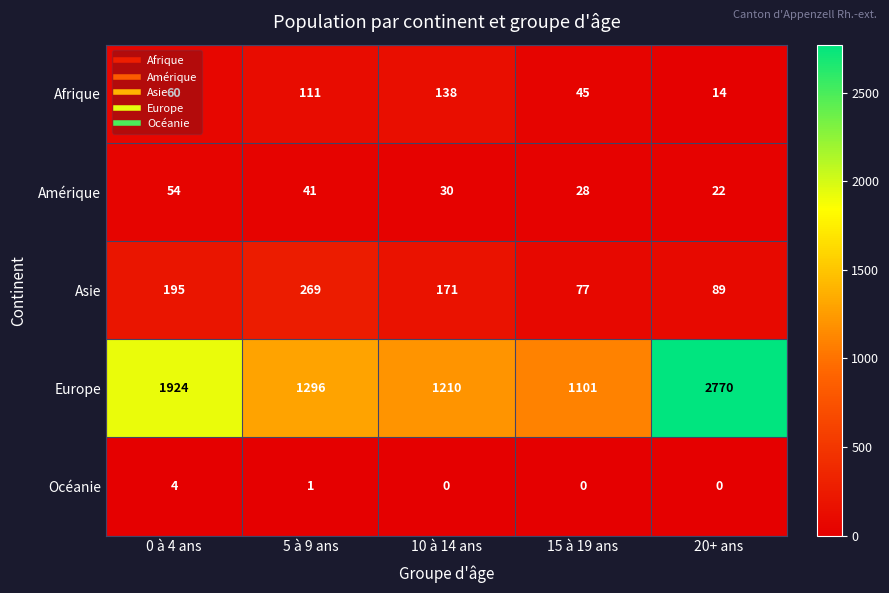

What is the spread (max minus min) of values at 15 à 19 ans?

1101